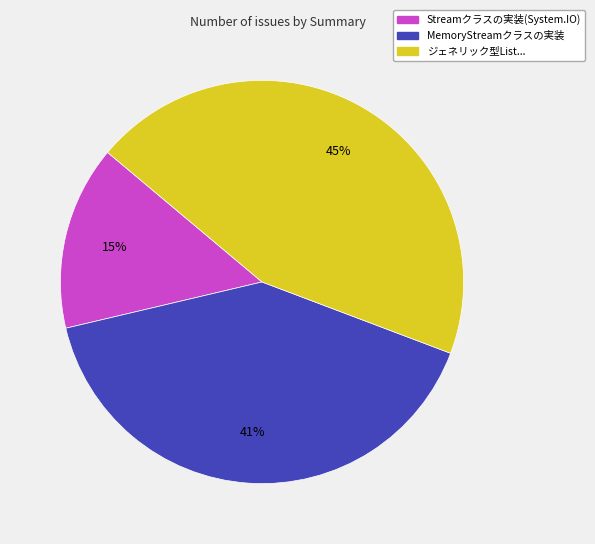

To the nearest percent, what is the average slice percentage?

33%